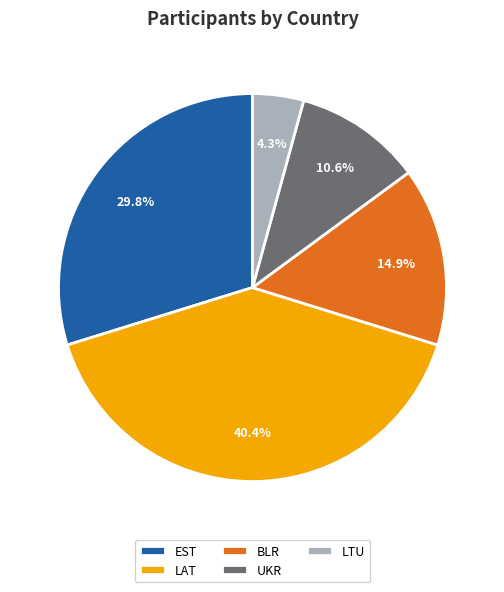

Which slice is the smallest?

LTU